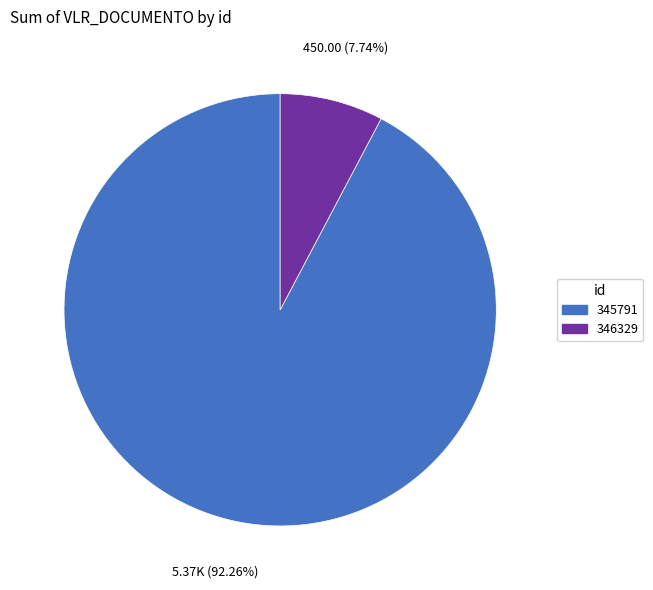

What is the ratio of the value at 345791 to the value at 346329?

11.9